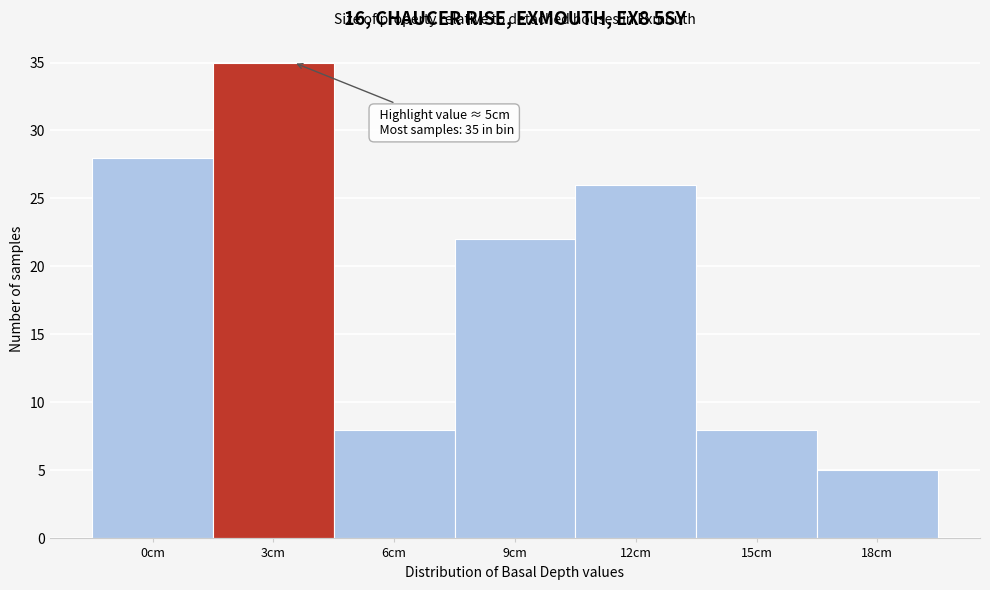

Reading left to right, list all the values displayed in this chart.

0cm=28	3cm=35	6cm=8	9cm=22	12cm=26	15cm=8	18cm=5